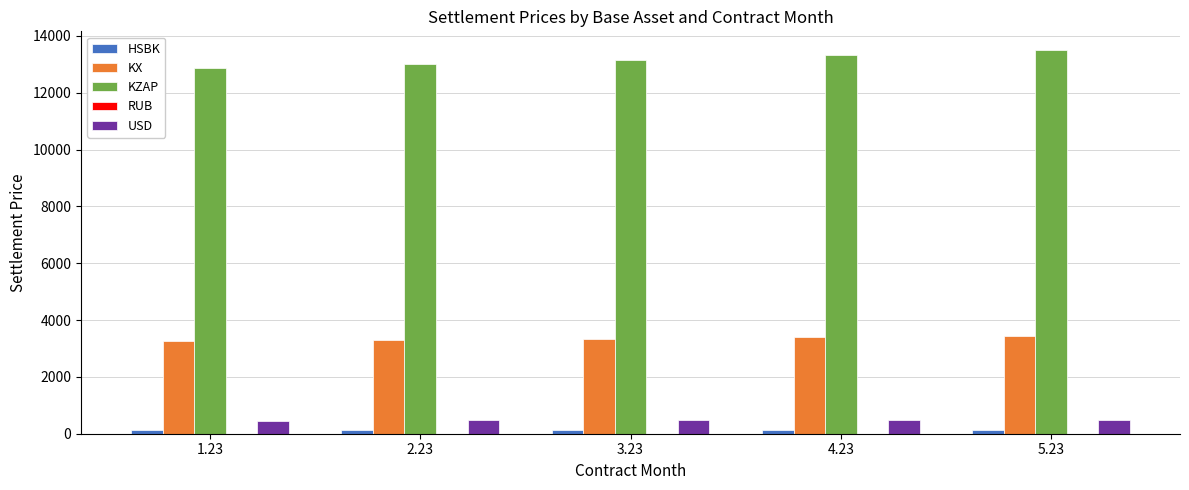

What is the maximum value for KX?

3431.7